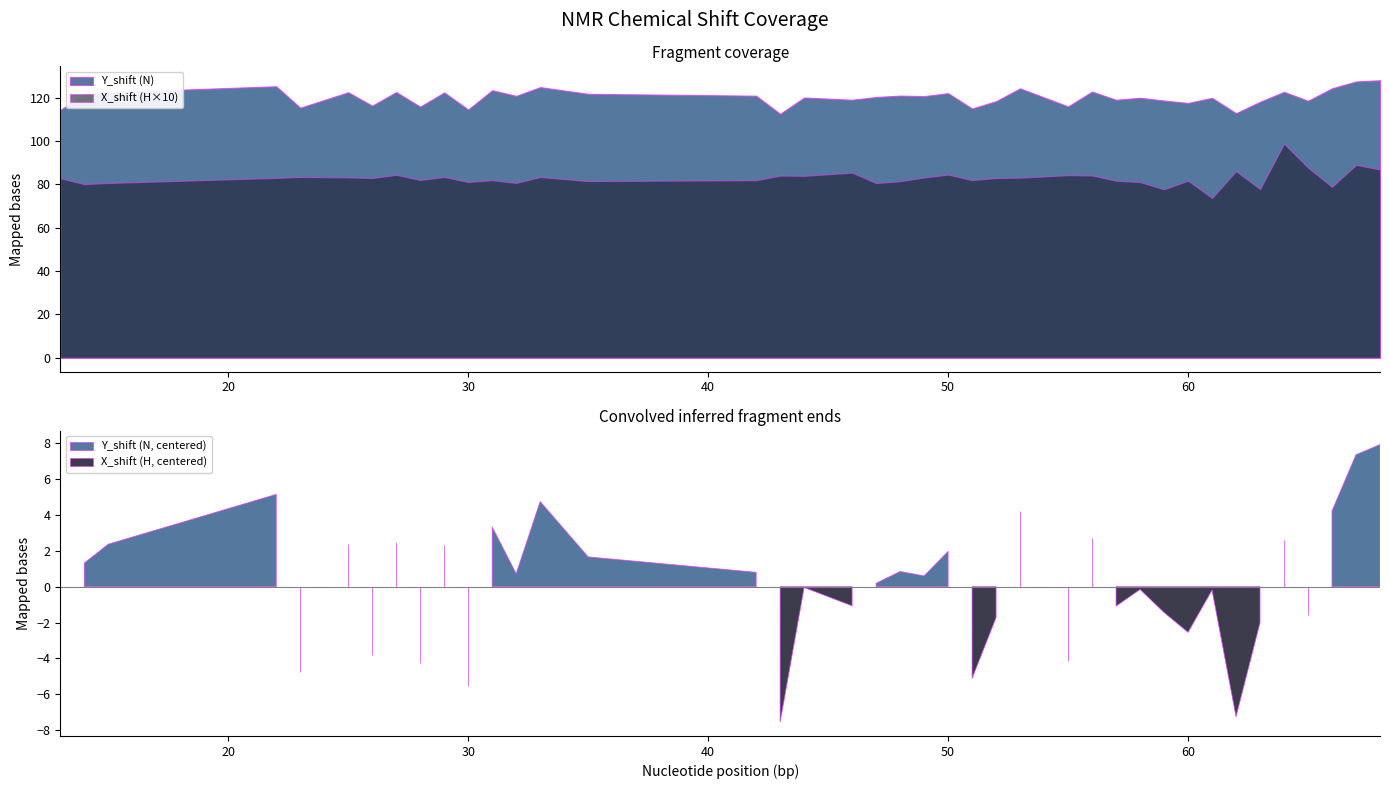

True or false: X_shift and Y_shift intersect in this chart.

False